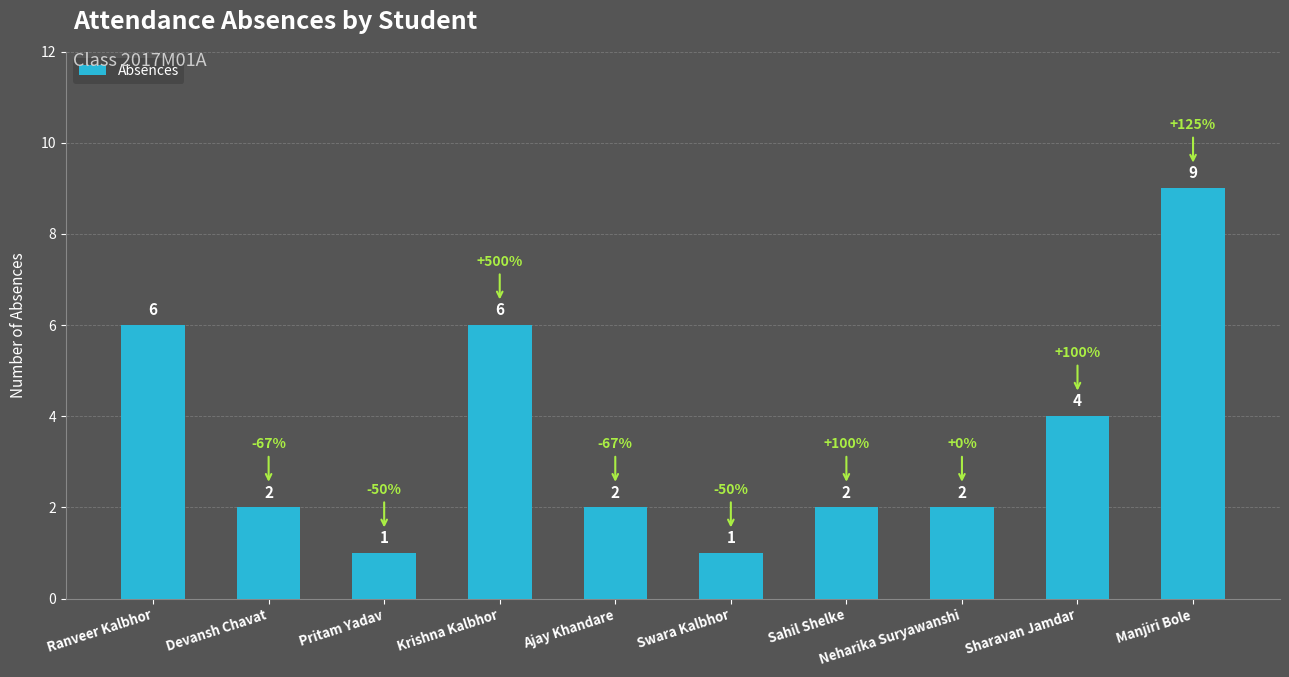

What is the greatest value displayed?

9